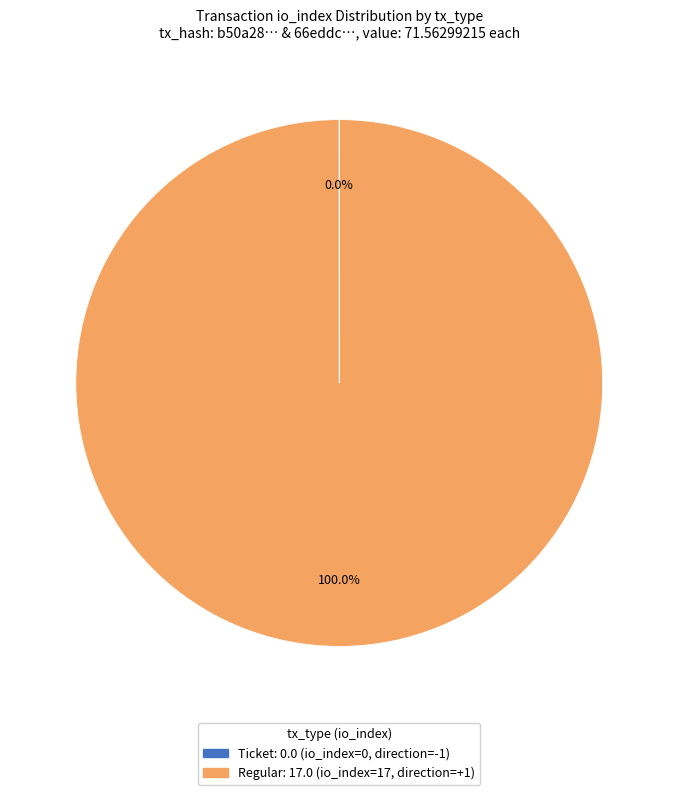

Is there a majority slice in this chart?

Yes